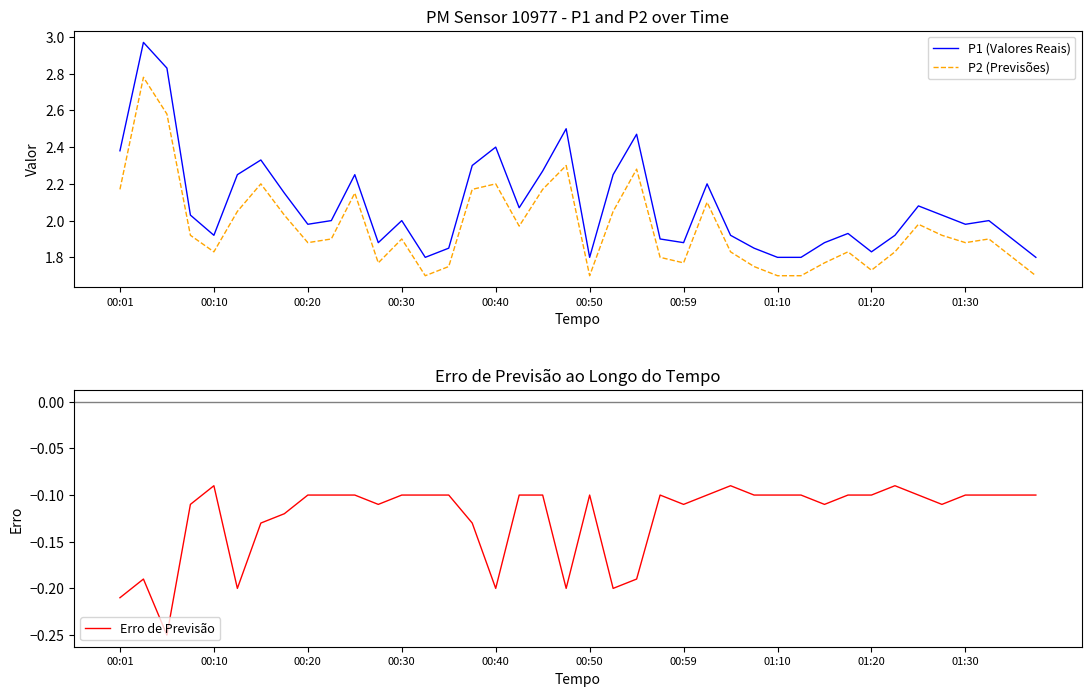

True or false: P1 (Valores Reais) and P2 (Previsões) cross at least once.

False